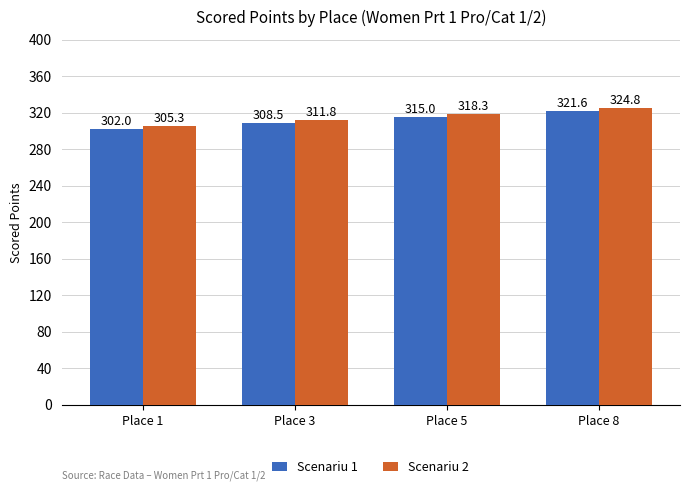

What is the total value across all series at Place 8?

646.4